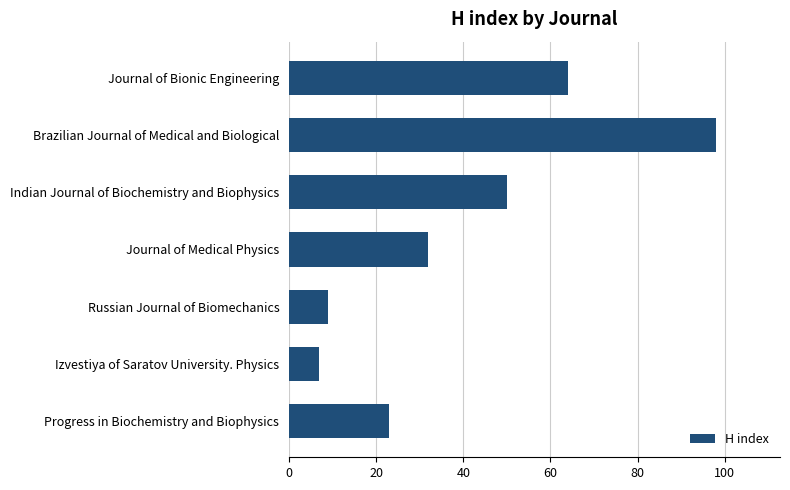

List the labels in order of value, largest first.

Brazilian Journal of Medical and Biological, Journal of Bionic Engineering, Indian Journal of Biochemistry and Biophysics, Journal of Medical Physics, Progress in Biochemistry and Biophysics, Russian Journal of Biomechanics, Izvestiya of Saratov University. Physics